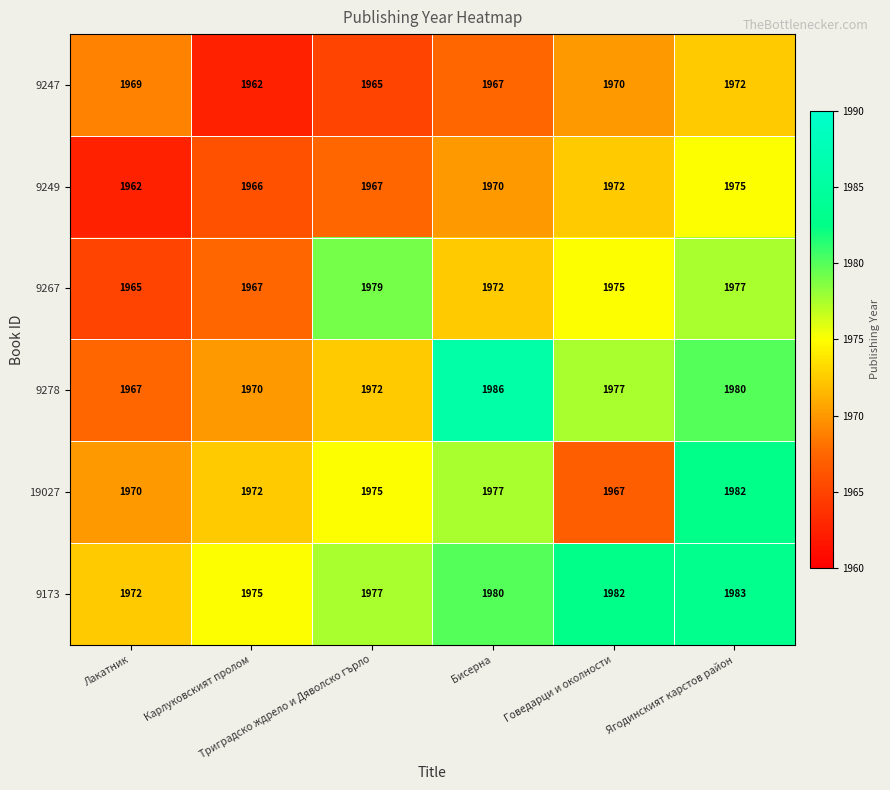

How many distinct data groups are displayed?

6